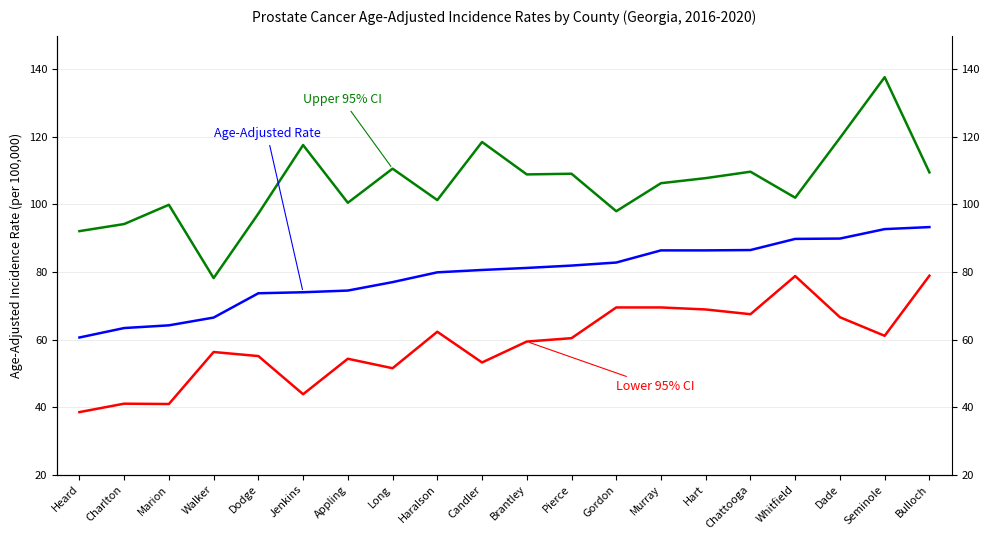

What is the value of the Lower 95% CI point at the 10th from the left?

53.2